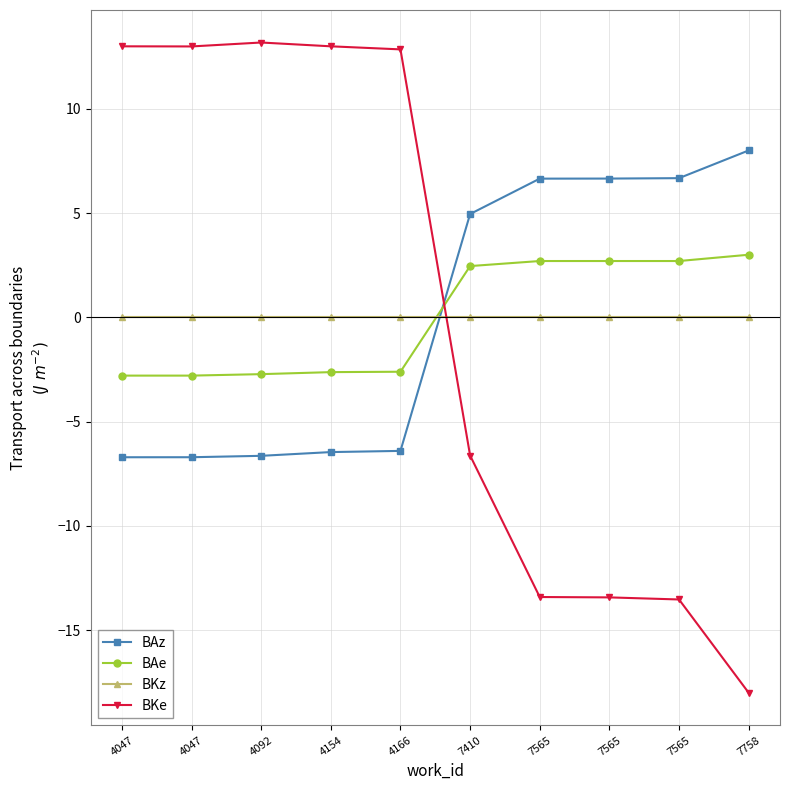

List the series in order of their overall mean, highest first.

BAz, BAe, BKz, BKe